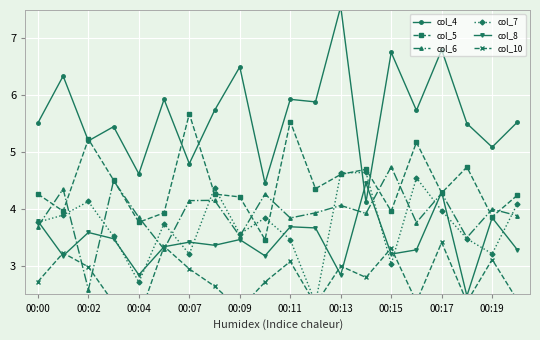

True or false: col_8 has a value of 6.1 at 11.

False